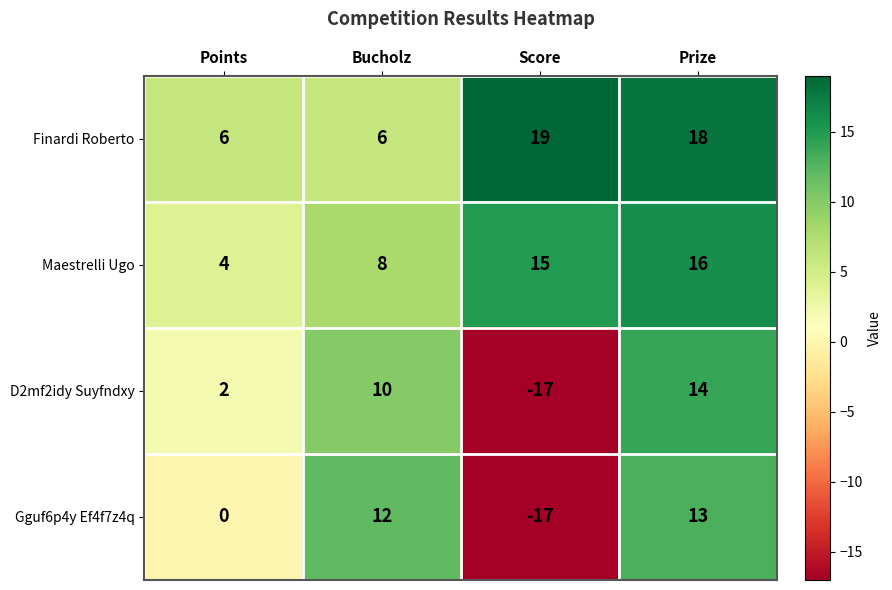

Which series has the largest range (max minus min)?

D2mf2idy Suyfndxy